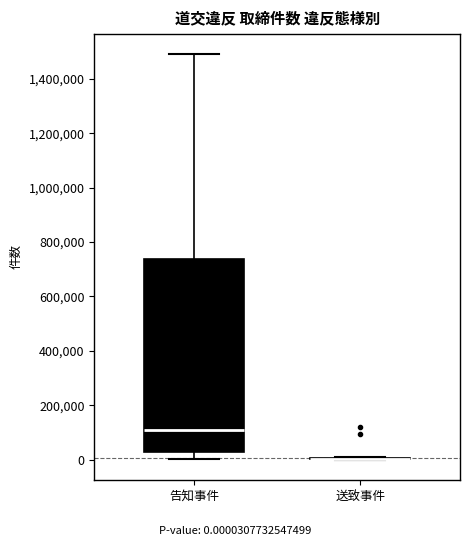

Comparing the boxes themselves (not the whiskers), which one is the tallest?

告知事件